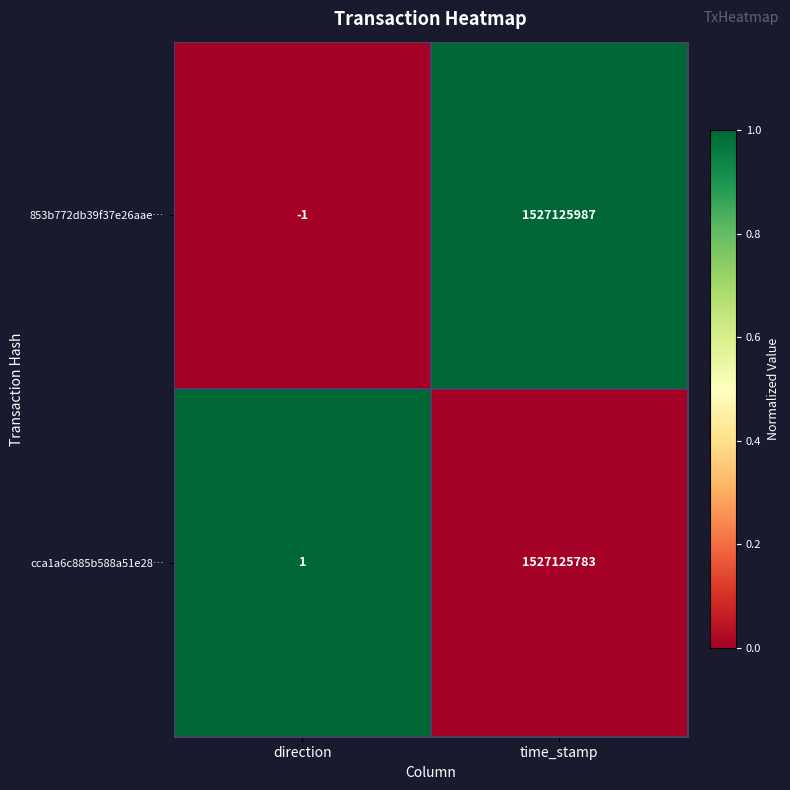

Which series has the widest spread of values?

853b772db39f37e26aae…